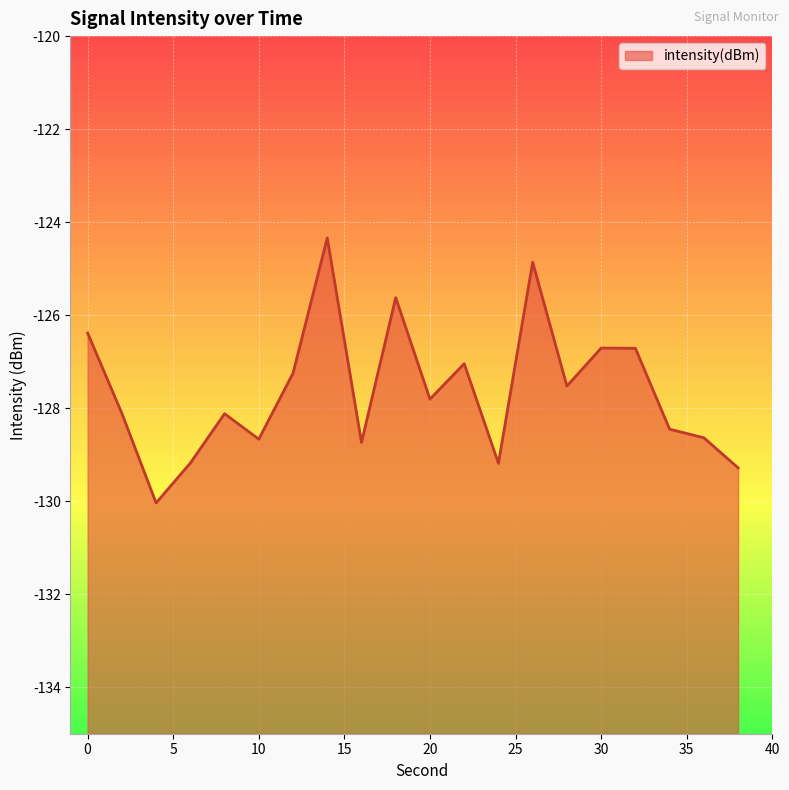

What is the difference between the maximum and minimum values?

5.7